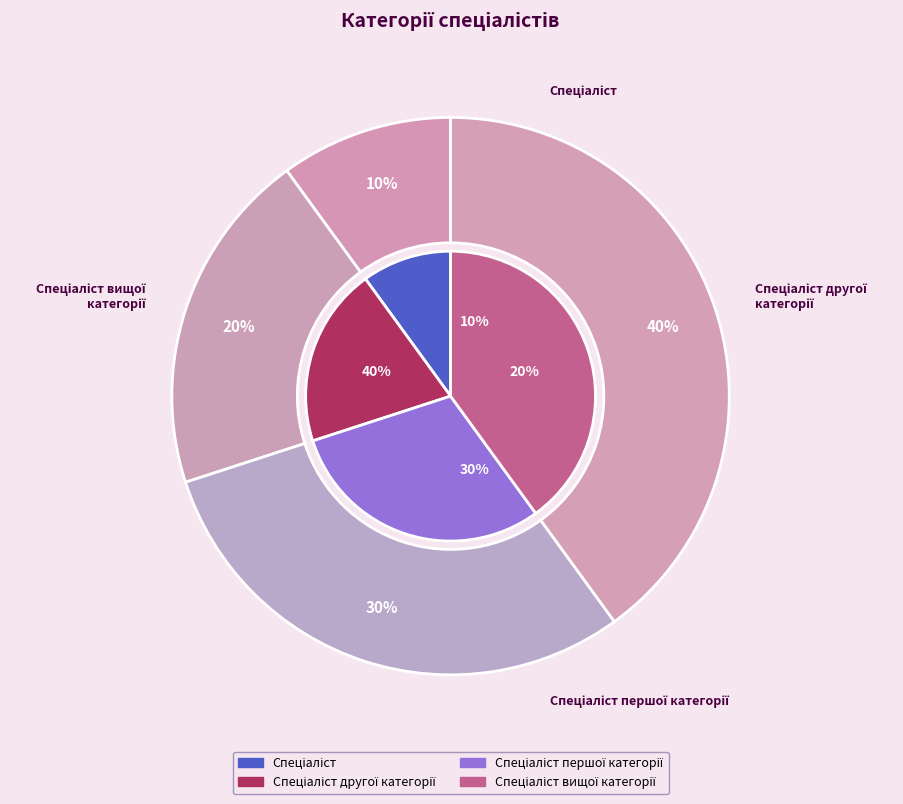

To the nearest percent, what percentage of the pie is Спеціаліст першої категорії?

30%